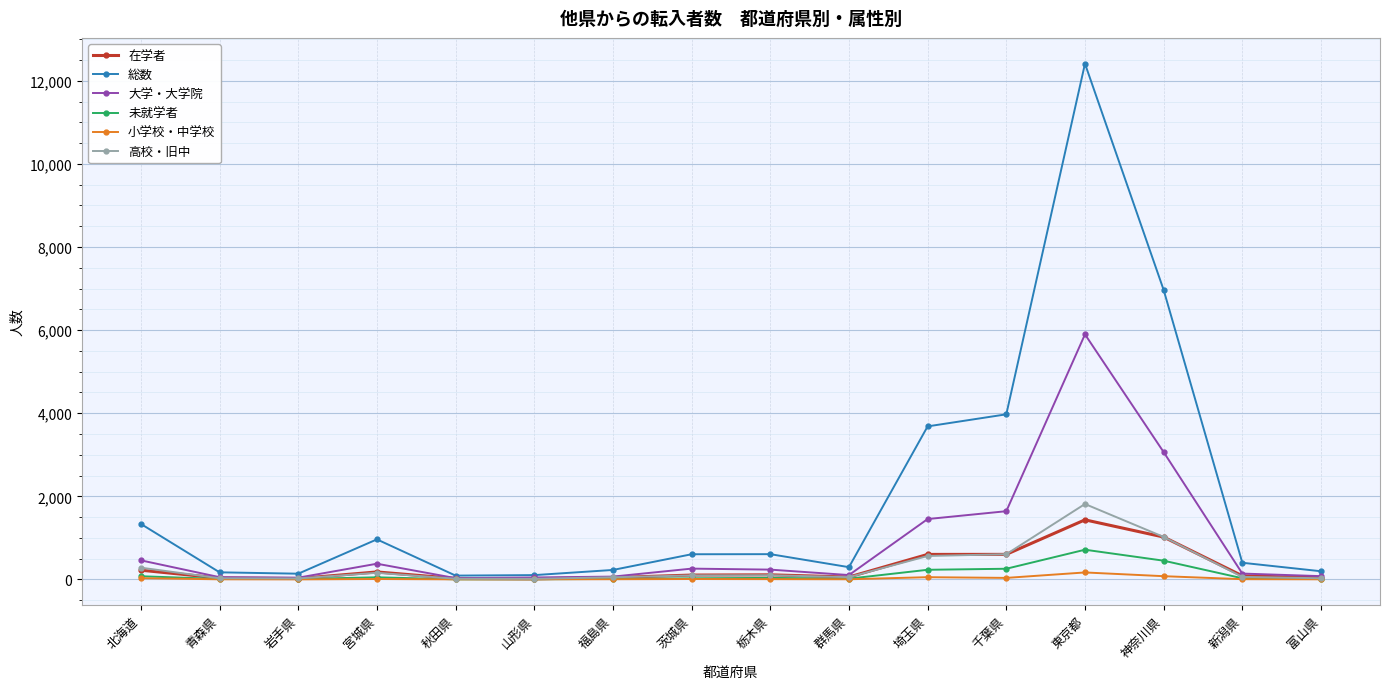

Which category has the highest value in the 未就学者 series?

東京都